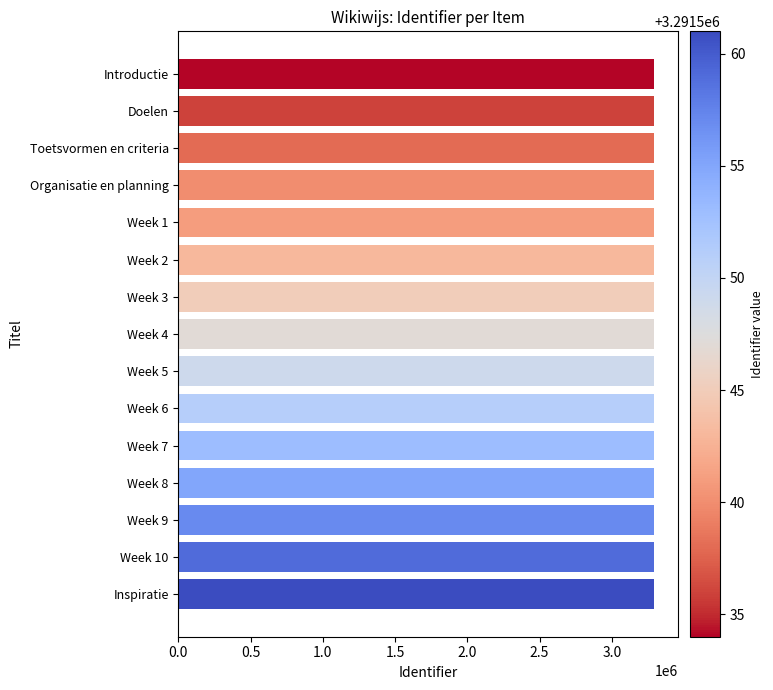

What is the average value?

3291547